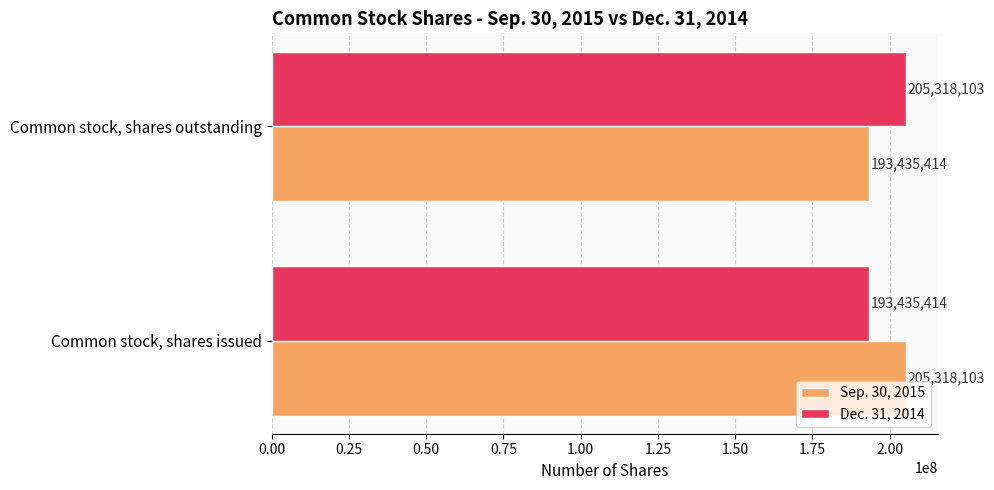

What is the difference between the Sep. 30, 2015 values at Common stock, shares outstanding and Common stock, shares issued?

11882689